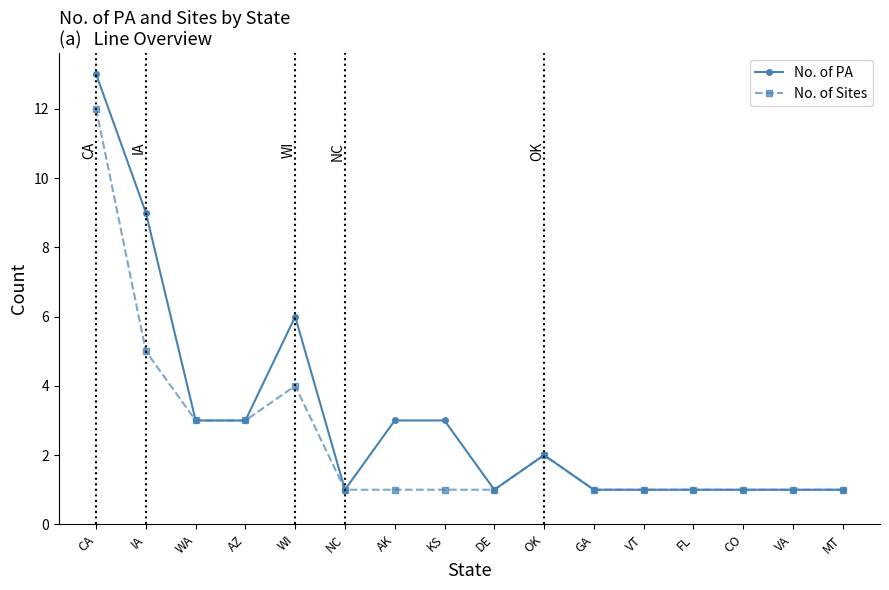

Is it true that No. of PA equals 13 at CA?

True